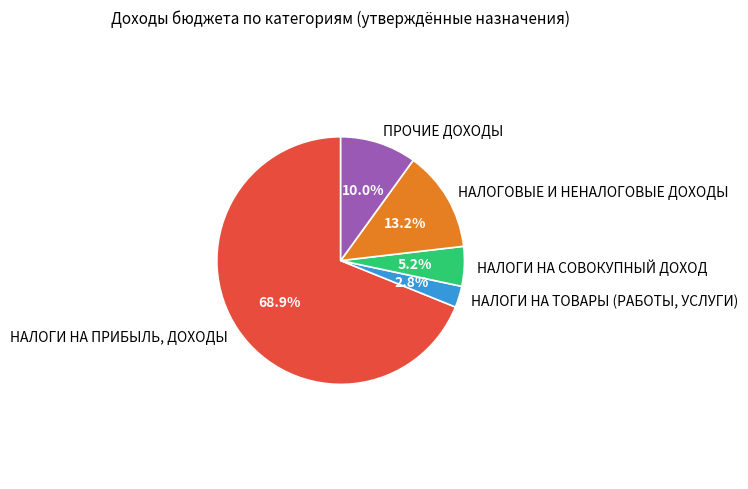

The НАЛОГИ НА СОВОКУПНЫЙ ДОХОД slice represents 5% of the pie. True or false?

True